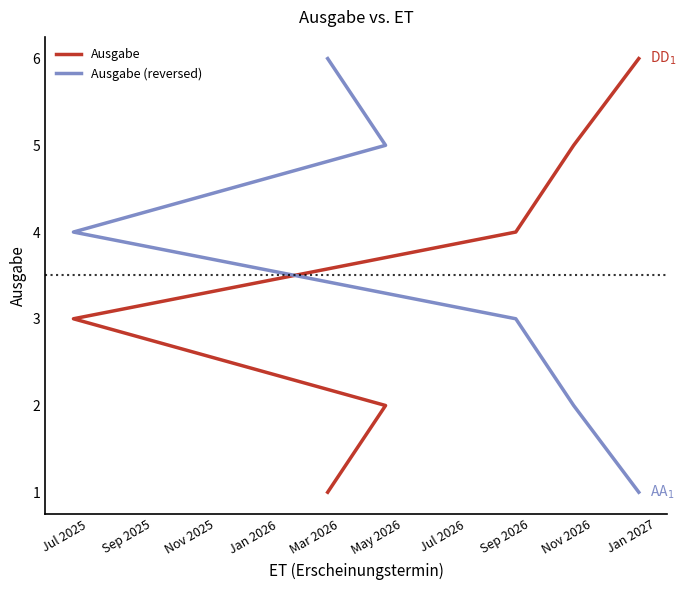

What is the sum of the Ausgabe (reversed) values at Mar 2026 and Nov 2025?

6